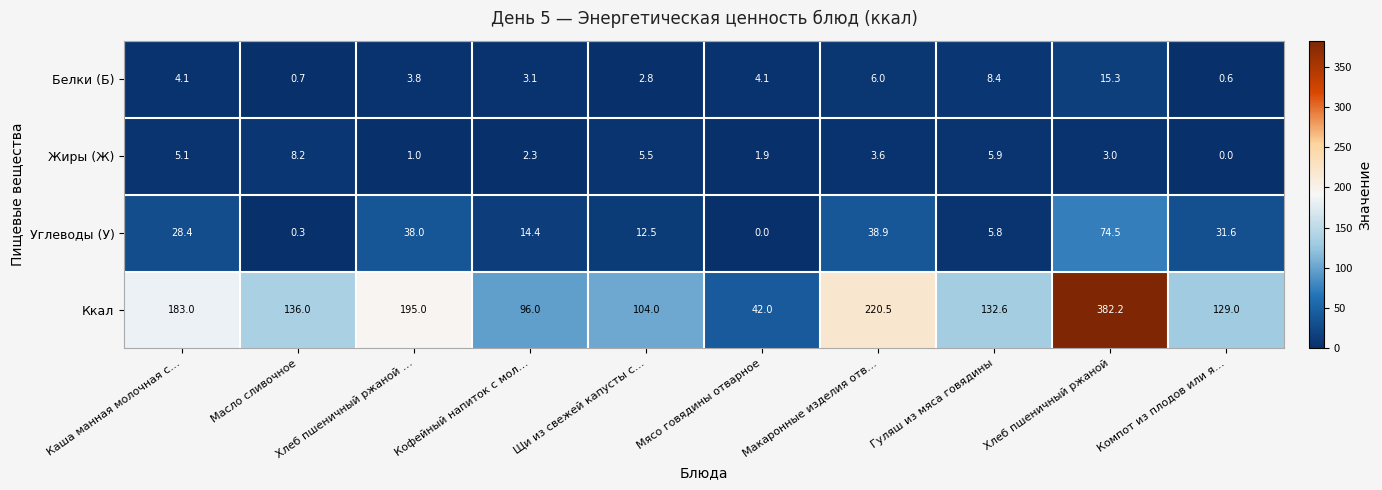

What is the spread (max minus min) of values at Каша манная молочная с…?

178.9